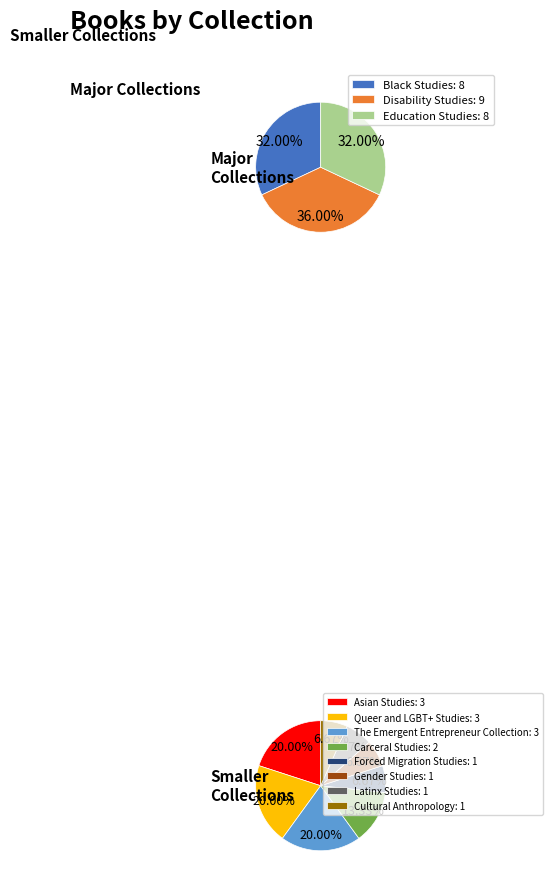

Rank the categories by value from highest to lowest.

Disability Studies, Black Studies, Education Studies, Asian Studies, Queer and LGBT+ Studies, The Emergent Entrepreneur Collection, Carceral Studies, Forced Migration Studies, Gender Studies, Latinx Studies, Cultural Anthropology